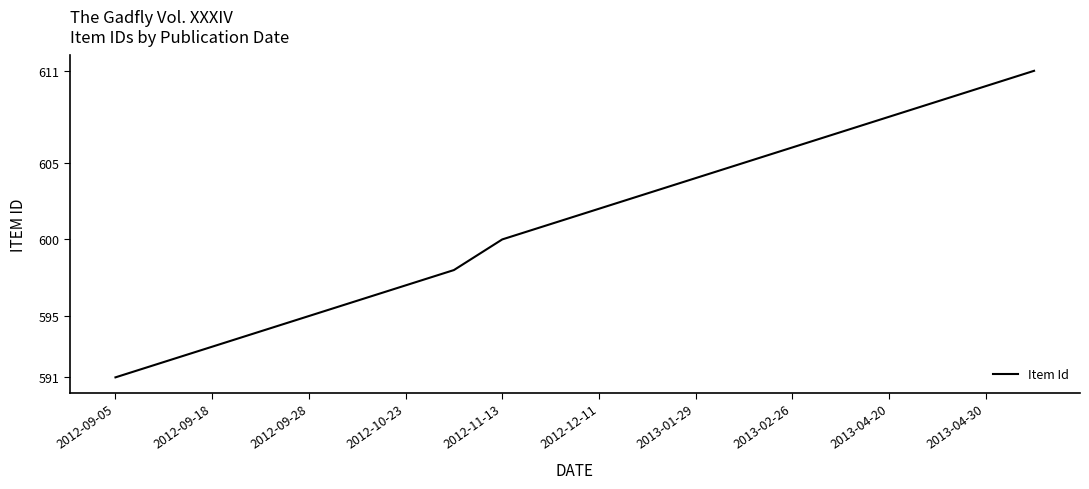

What is the sum of all values?

12022